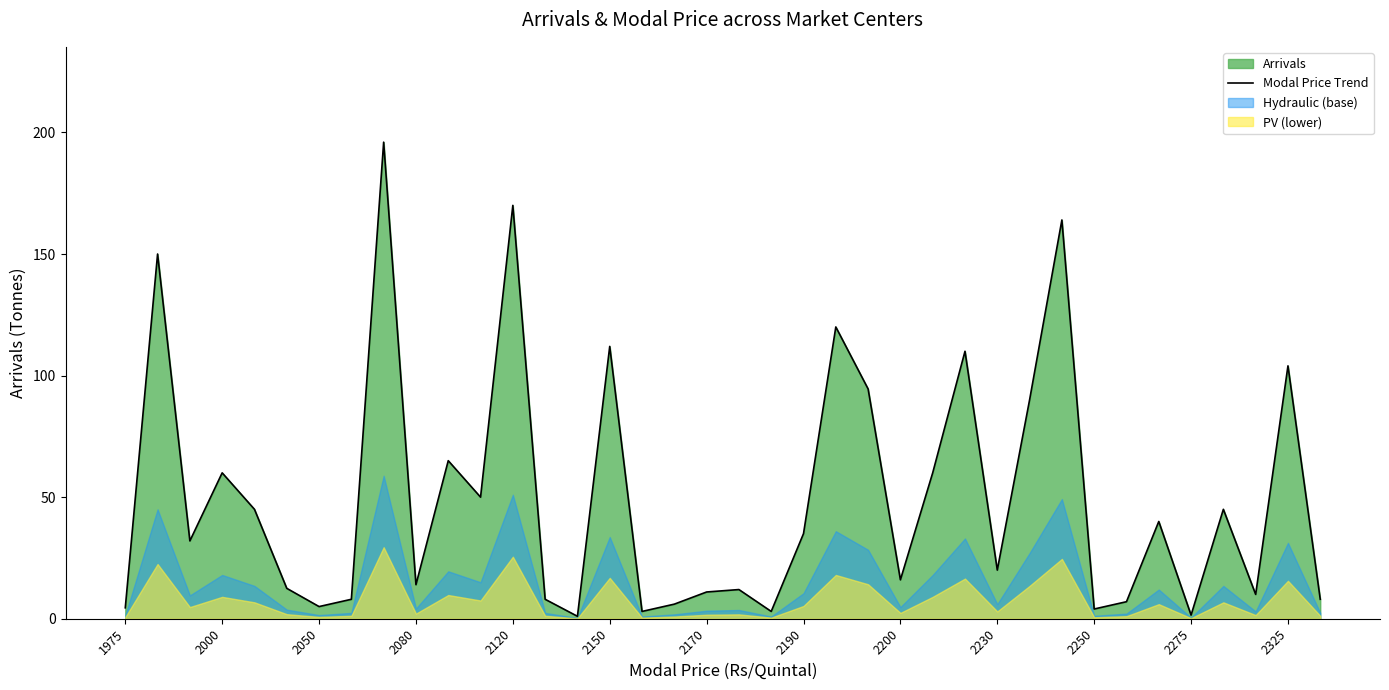

The chart shows a value of 7.3 at 1975. True or false?

False